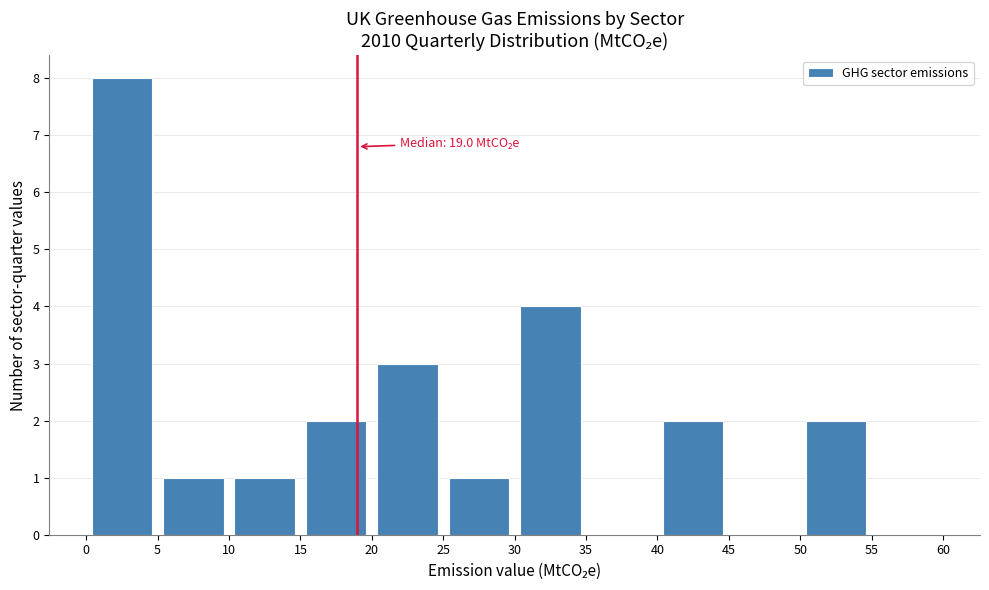

Which range on the x-axis has the tallest bar?

0 to 5